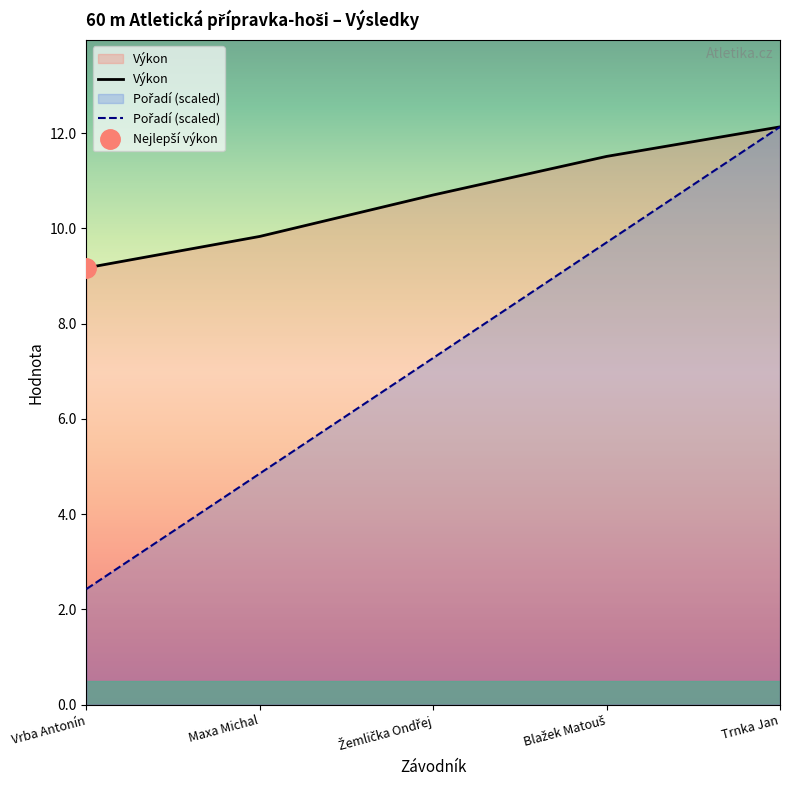

True or false: Pořadí (scaled) has a value of 9.7 at Blažek Matouš.

True